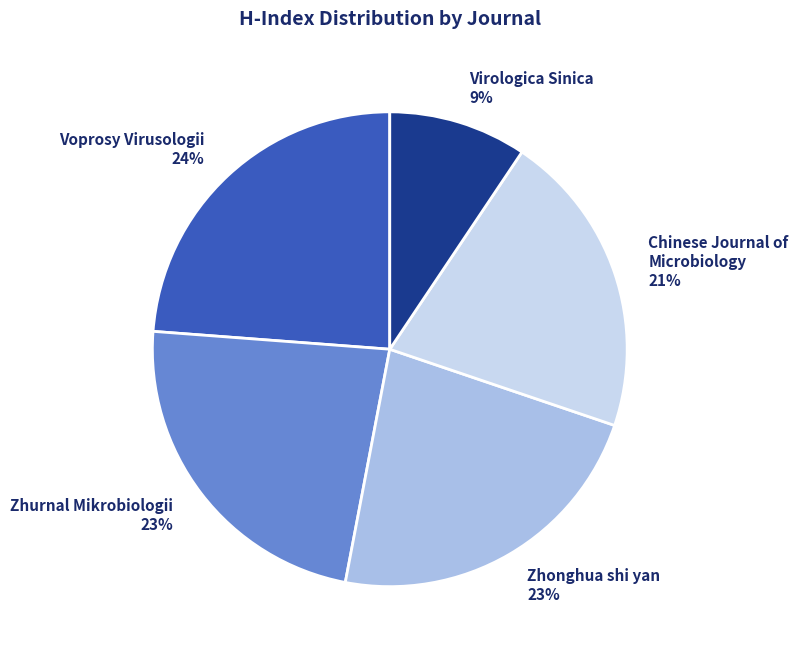

What is the largest slice in the pie chart?

Voprosy Virusologii